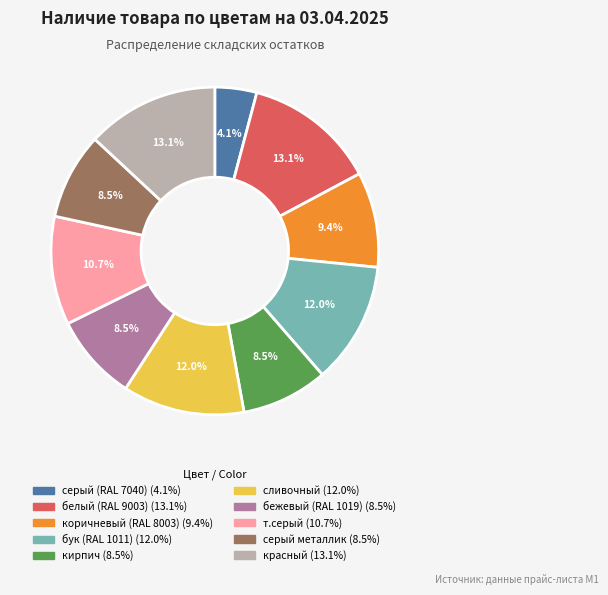

The бук (RAL 1011) slice represents 12% of the pie. True or false?

True